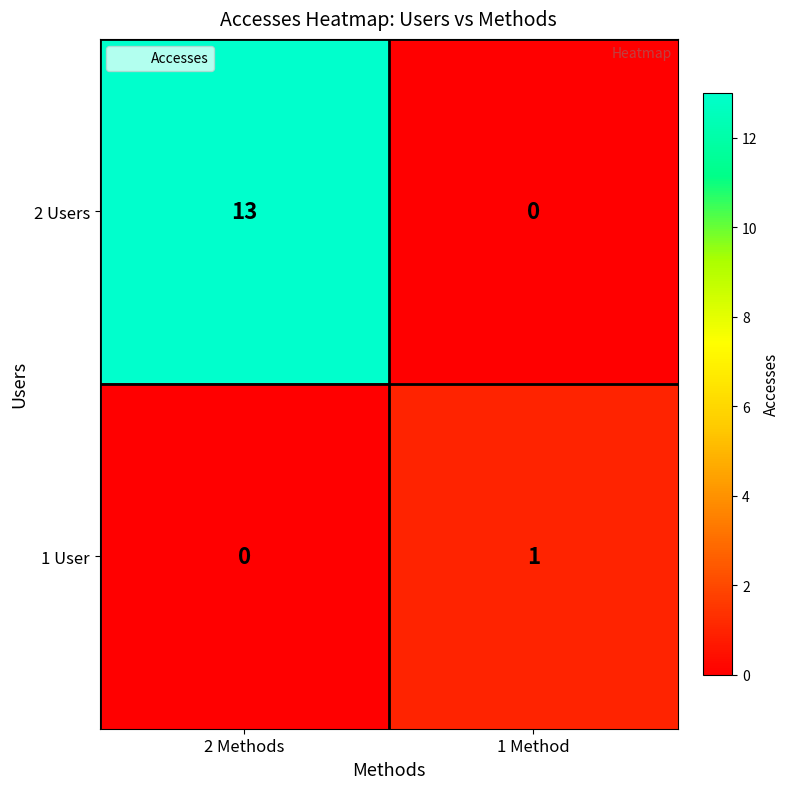

Count the number of data series in this chart.

2